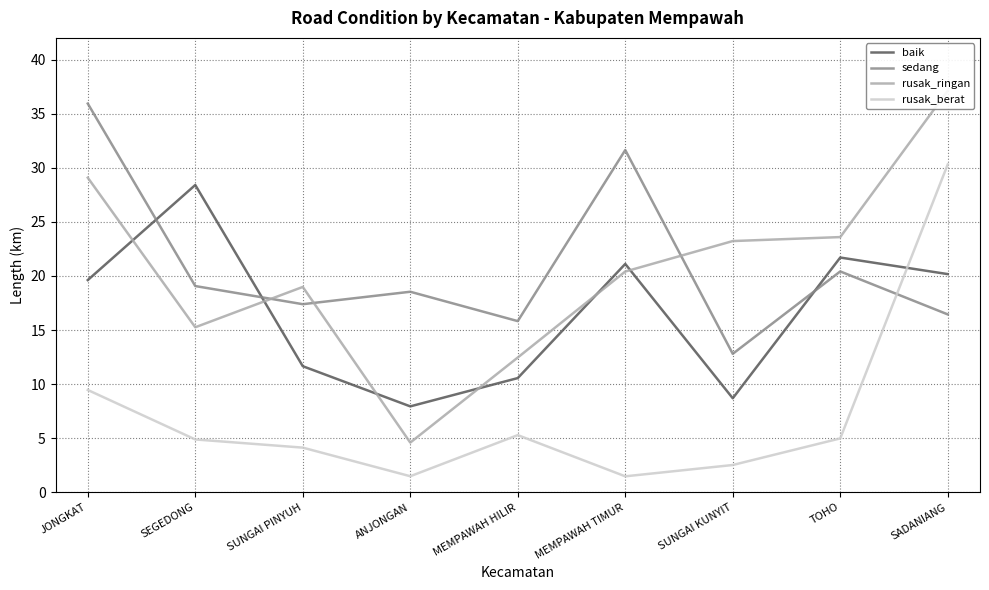

Is it true that sedang equals 31.6 at MEMPAWAH TIMUR?

True